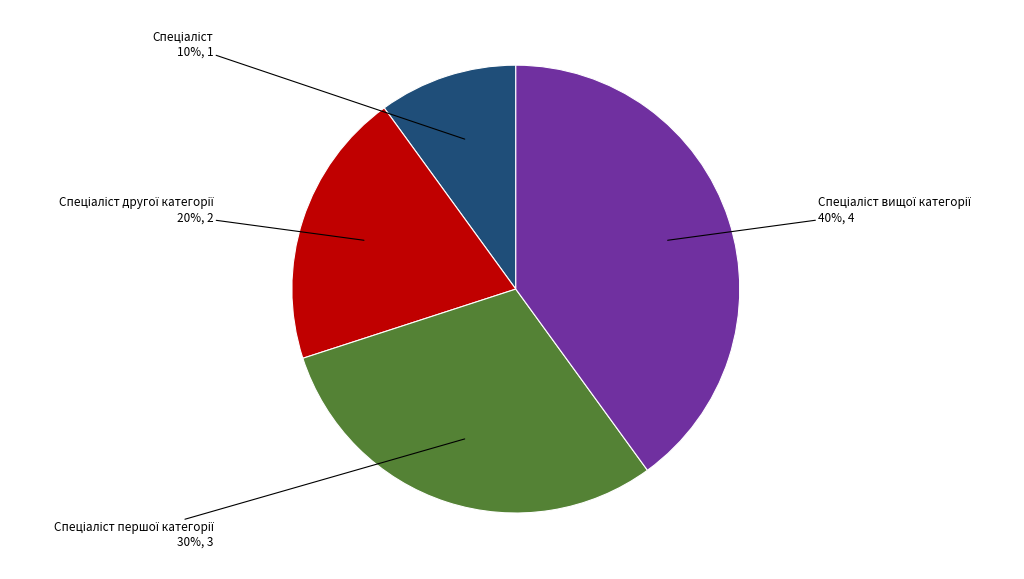

Is there any slice that represents more than half of the pie?

No